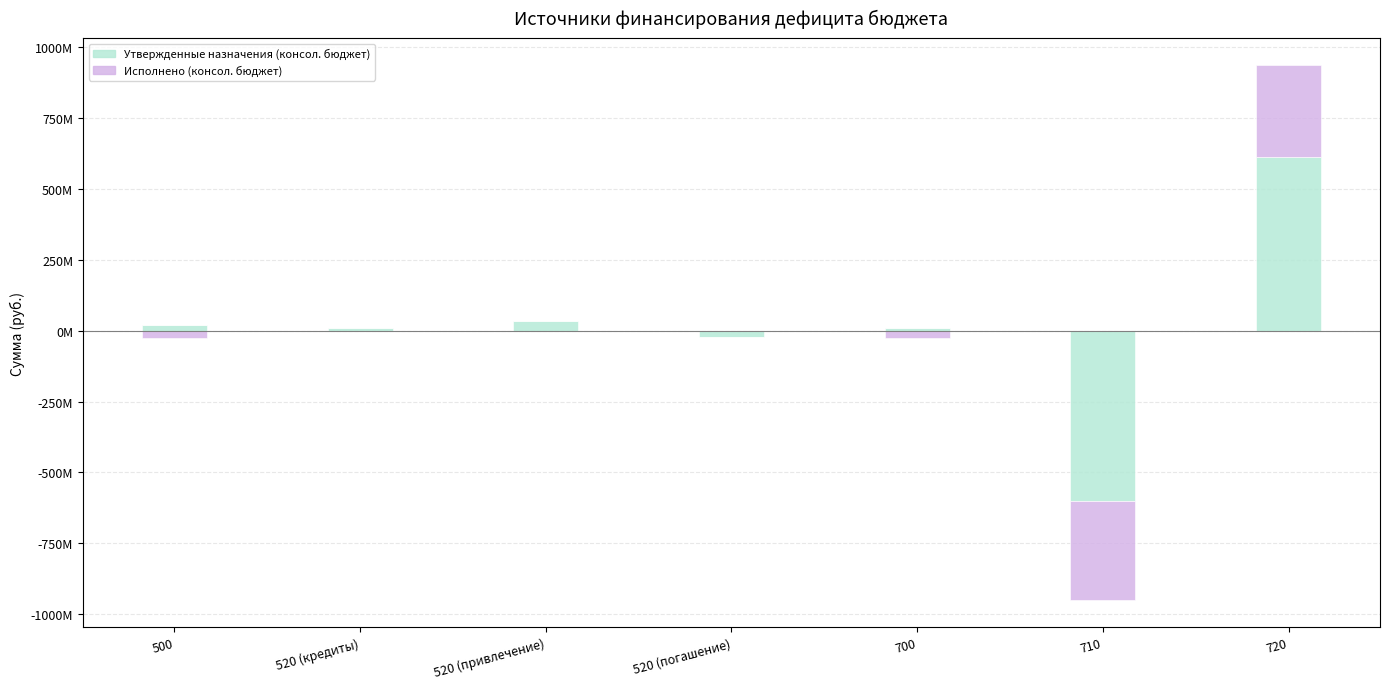

What are all the series names shown in the legend?

Утвержденные назначения (консол. бюджет), Исполнено (консол. бюджет)